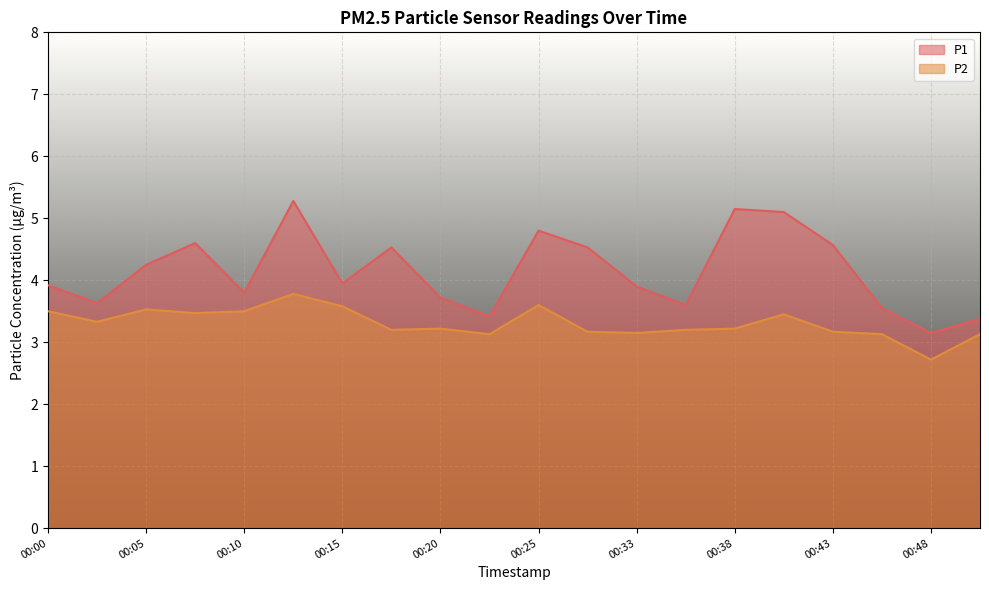

What is the difference between the second highest and second lowest values in the P2 series?

0.5